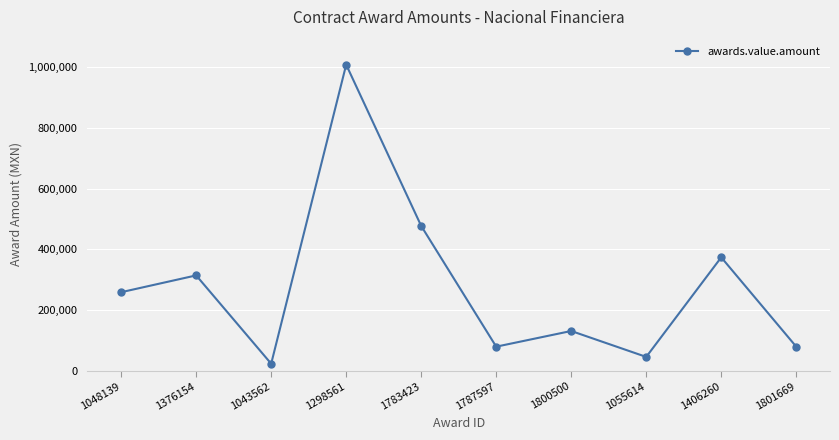

Which has a higher value, 1055614 or 1801669?

1801669